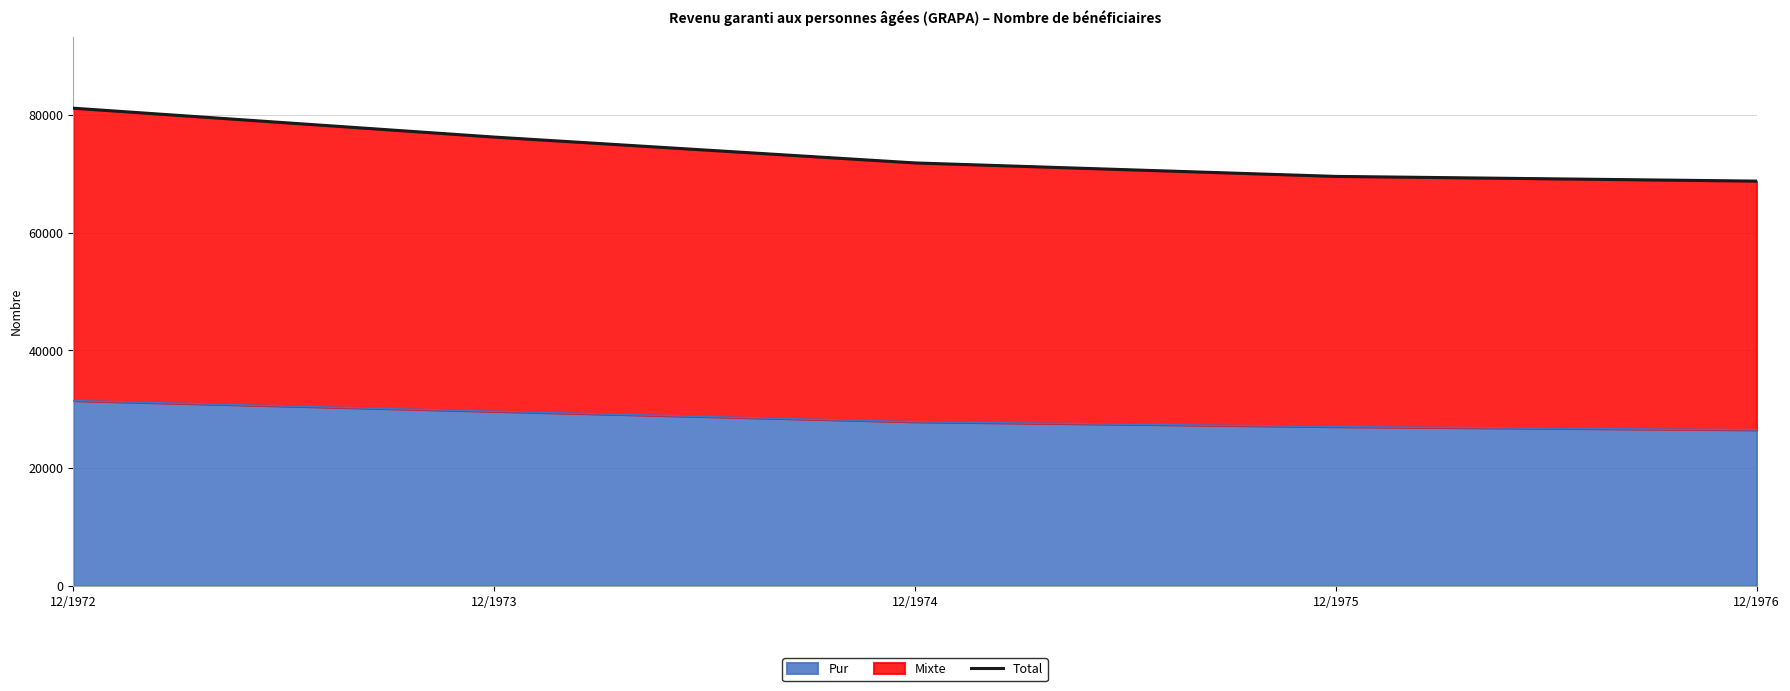

What is the difference between the maximum and minimum values?

12393